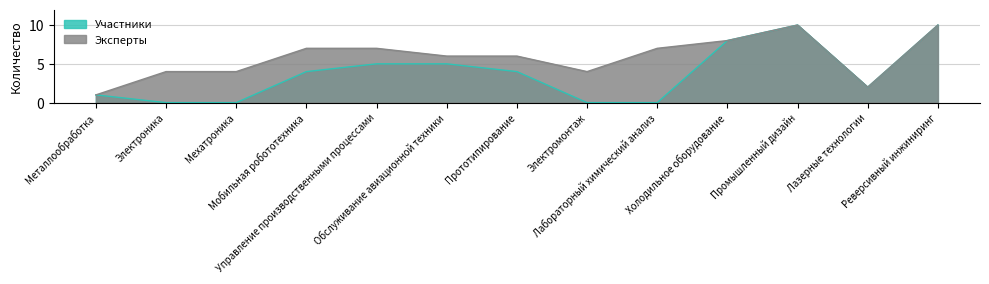

Reading left to right, list all the values displayed in this chart.

Участники: 1	0	0	4	5	5	4	0	0	8	10	2	10
Эксперты: 1	4	4	7	7	6	6	4	7	8	10	2	10